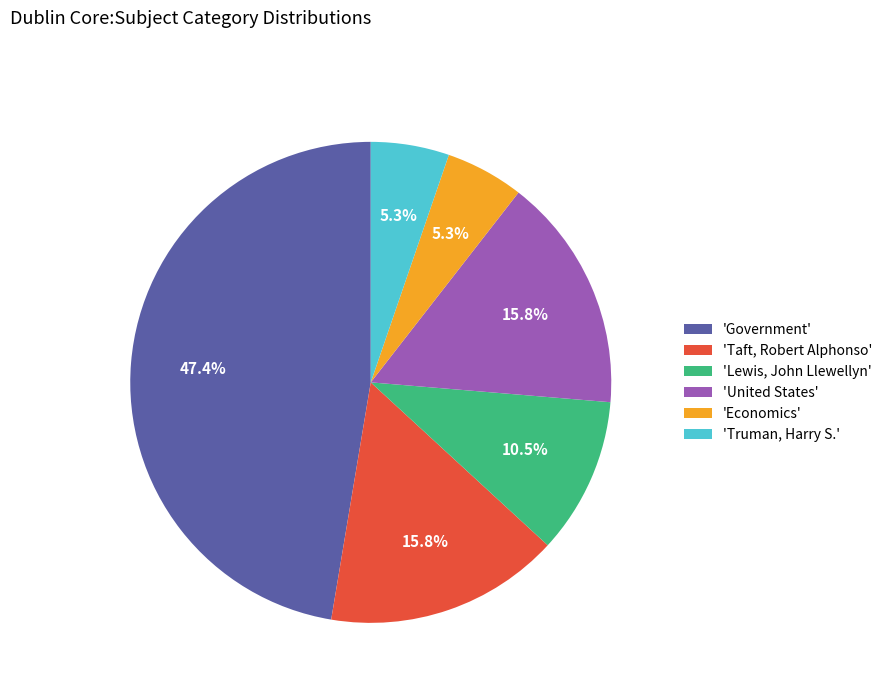

What is the largest slice in the pie chart?

'Government'